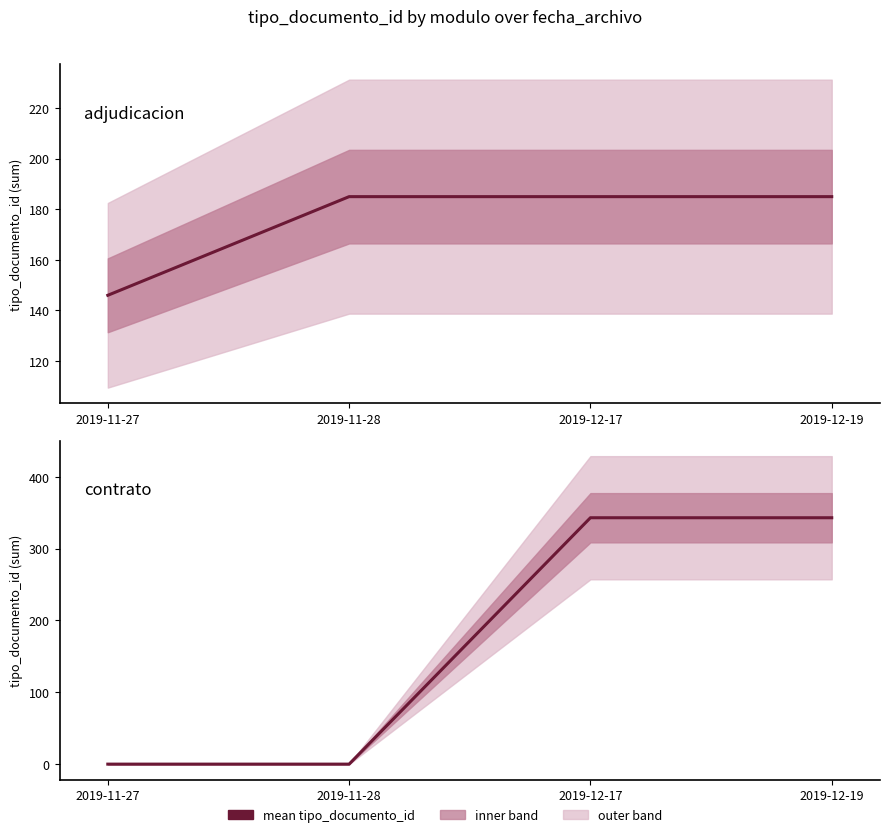

At how many categories does at least one series exceed 96?

4